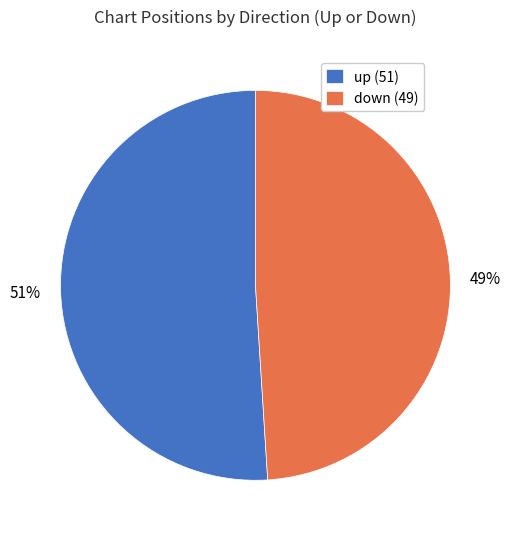

What percentage is the up (51) slice, to the nearest percent?

51%